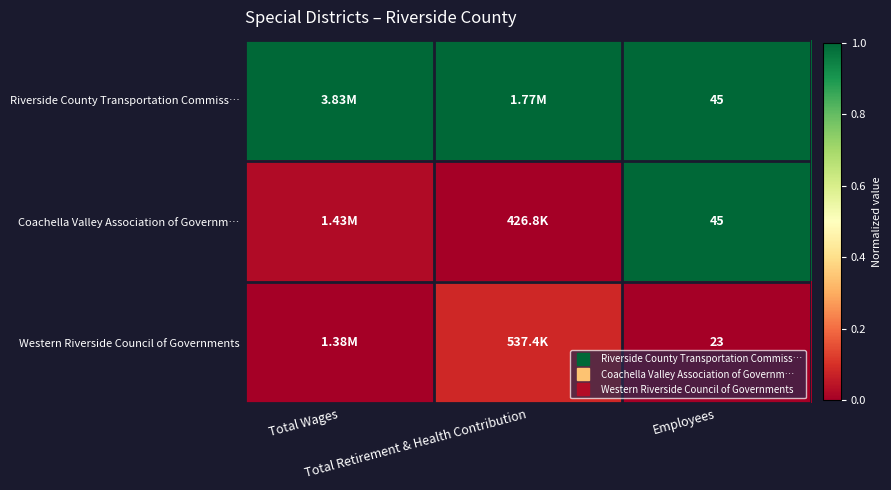

List the labels in order of Coachella Valley Association of Governm… value, largest first.

Employees, Total Wages, Total Retirement & Health Contribution